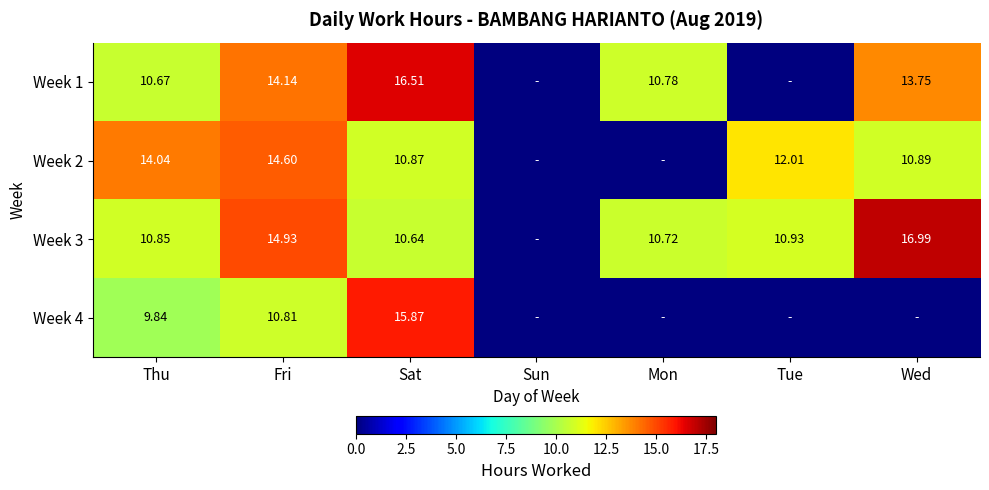

Which series has the largest range (max minus min)?

Week 3